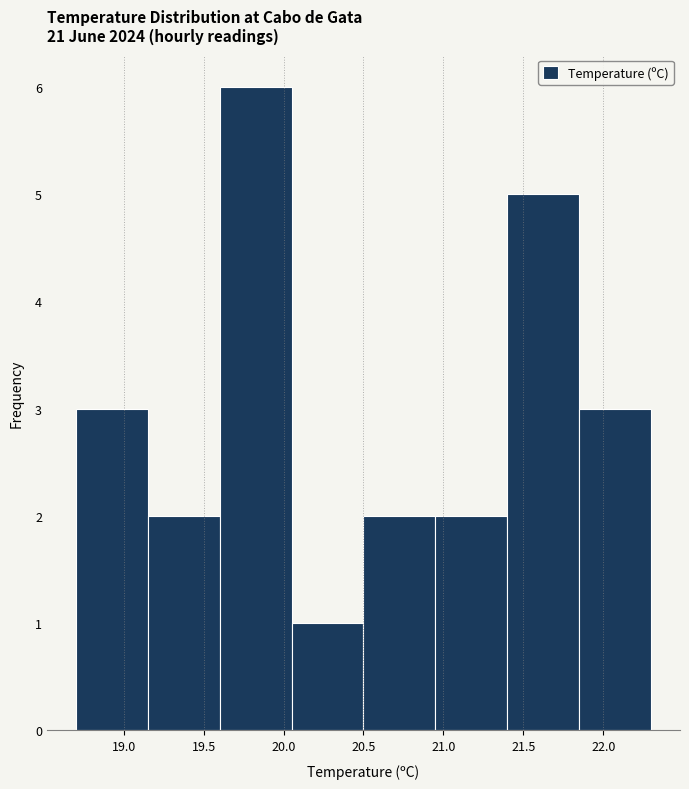

Reading left to right, list every bar in this chart as the range it spans on the x-axis followed by its height. The values are not printed on the chart, so give them approximately, as read against the axis.

18.70 to 19.15: 3
19.15 to 19.60: 2
19.60 to 20.05: 6
20.05 to 20.50: 1
20.50 to 20.95: 2
20.95 to 21.40: 2
21.40 to 21.85: 5
21.85 to 22.30: 3